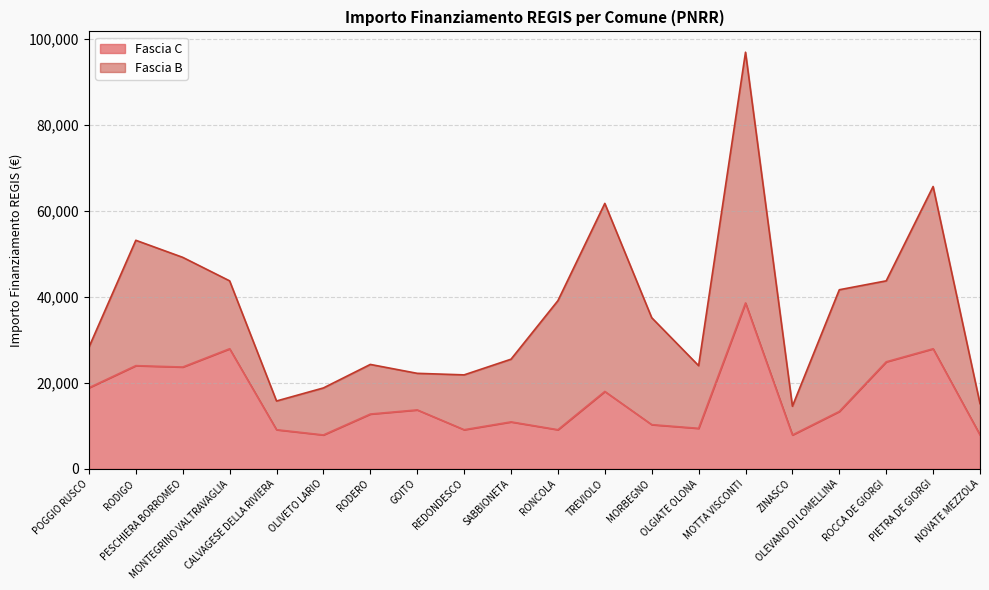

Where is the first local minimum?

PESCHIERA BORROMEO